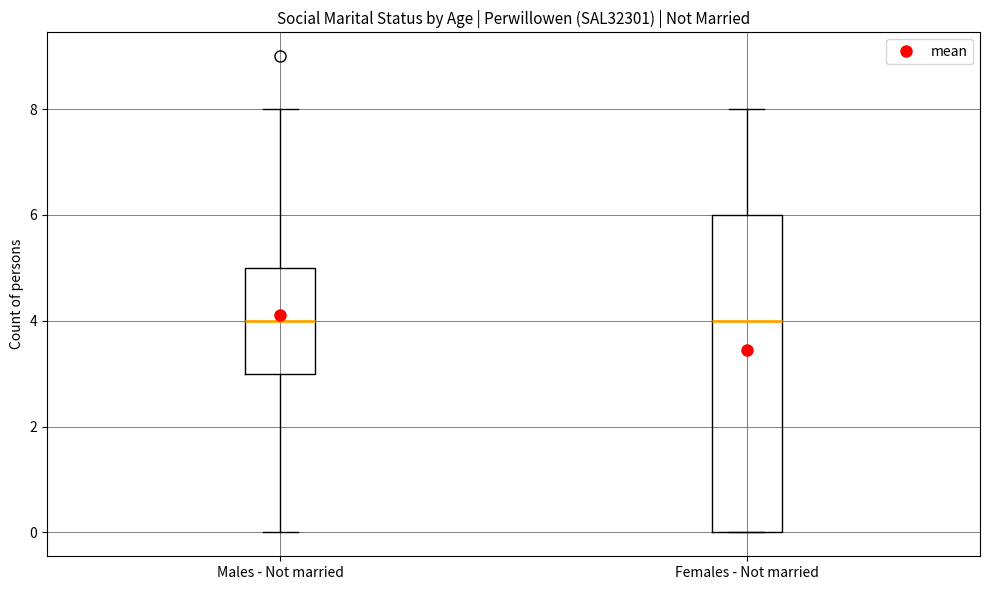

Reading left to right, read every box against the y-axis: the position of its median line, the range the box covers, and the ends of its whiskers. The values are not printed on the chart, so give them approximately, as read against the axis.

Males - Not married: median 4, box 3 to 5, whiskers 0 to 8
Females - Not married: median 4, box 0 to 6, whiskers 0 to 8